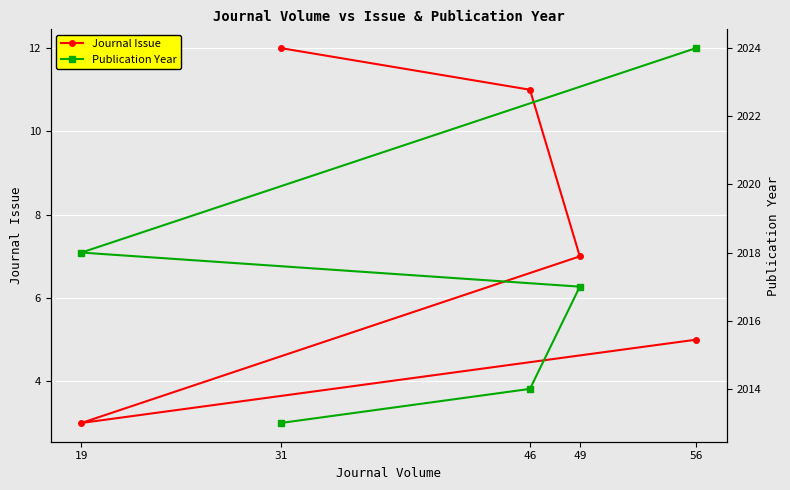

Is it true that Publication Year equals 2013 at 31?

True